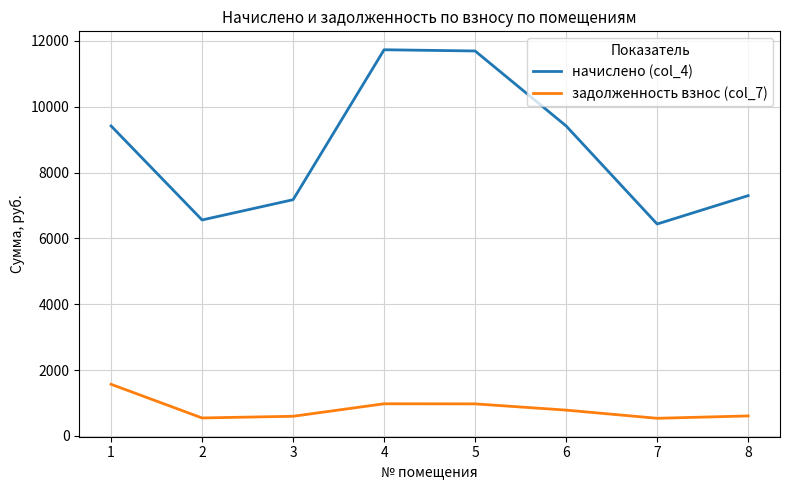

At how many categories does at least one series exceed 11620?

2